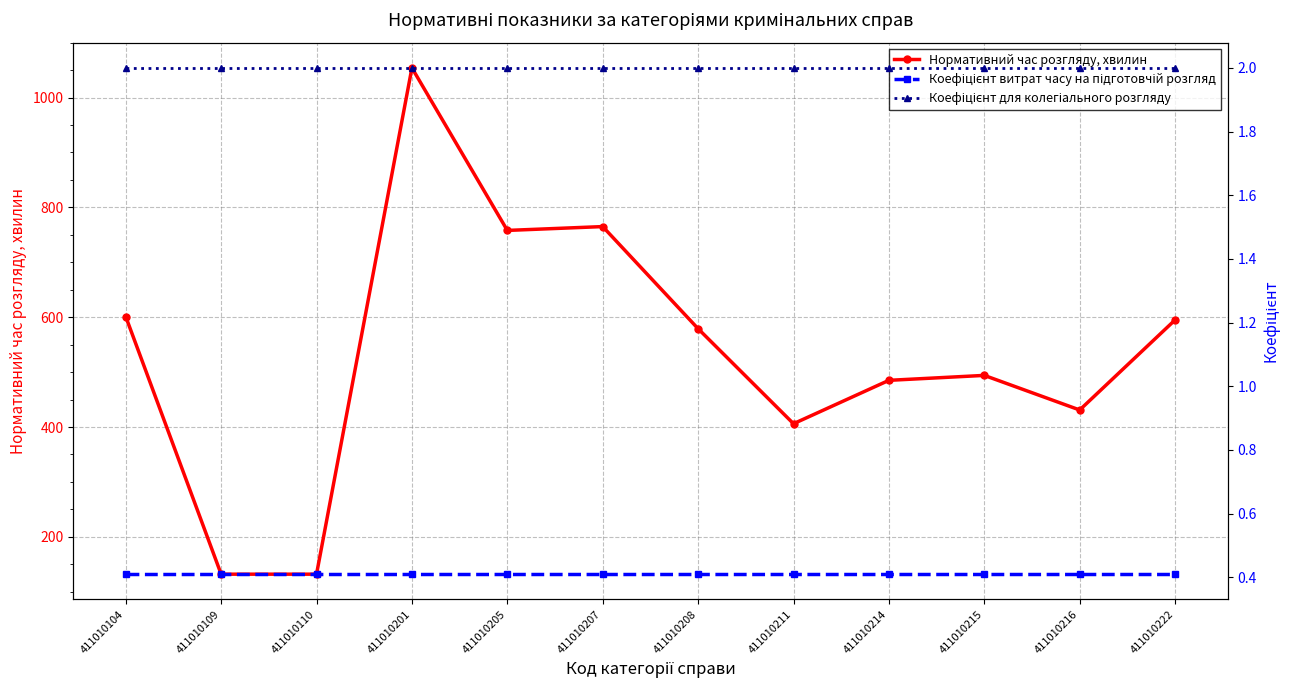

At 411010216, list the series in order from largest to smallest.

Нормативний час розгляду, хвилин, Коефіцієнт для колегіального розгляду, Коефіцієнт витрат часу на підготовчій розгляд